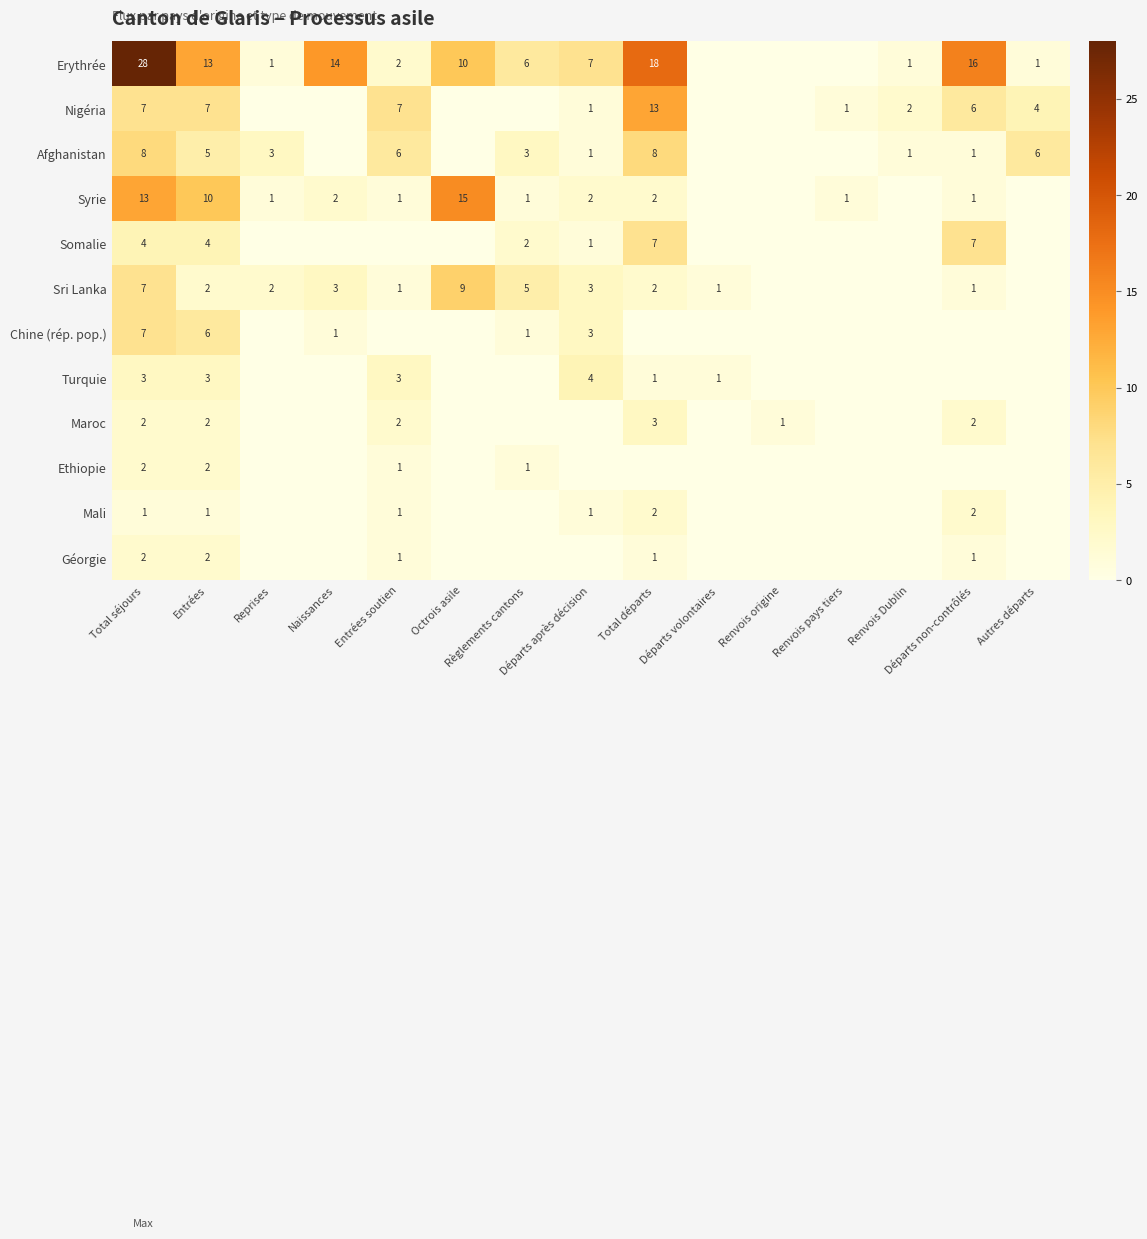

How many values in Mali are above zero?

6